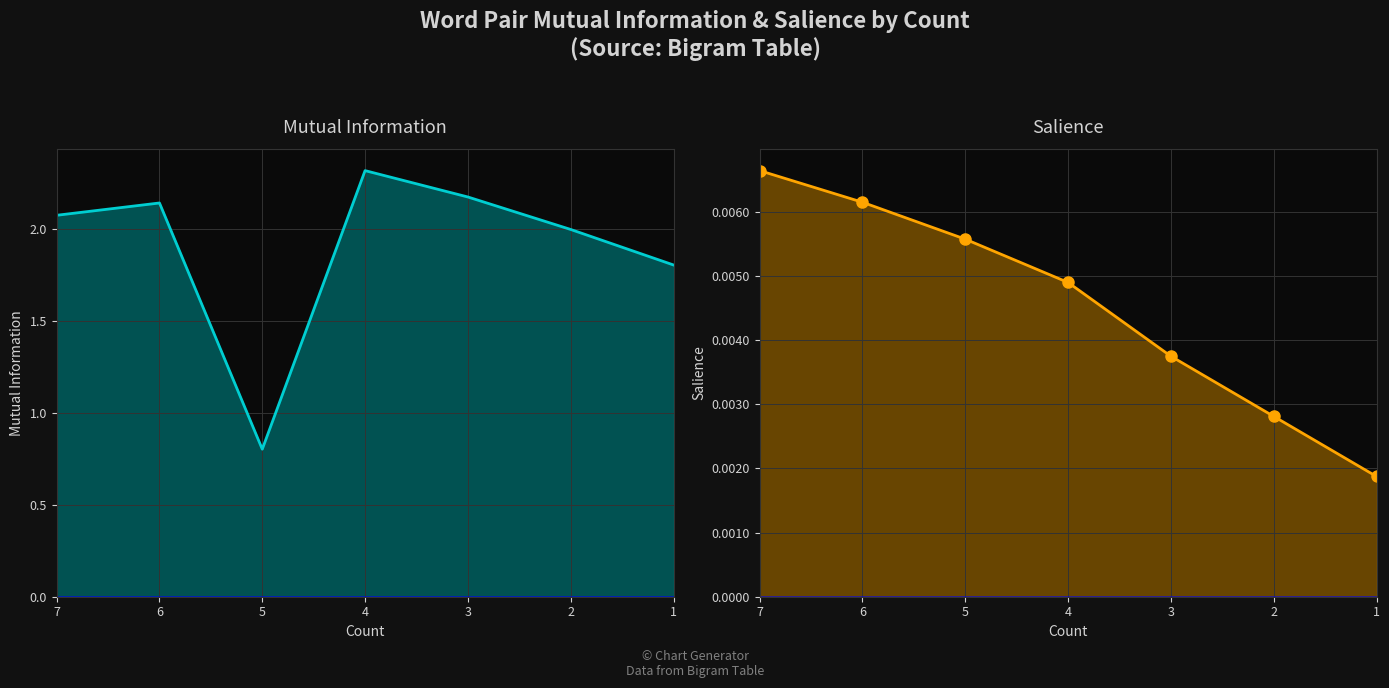

True or false: Mutual Information and Salience cross at least once.

False